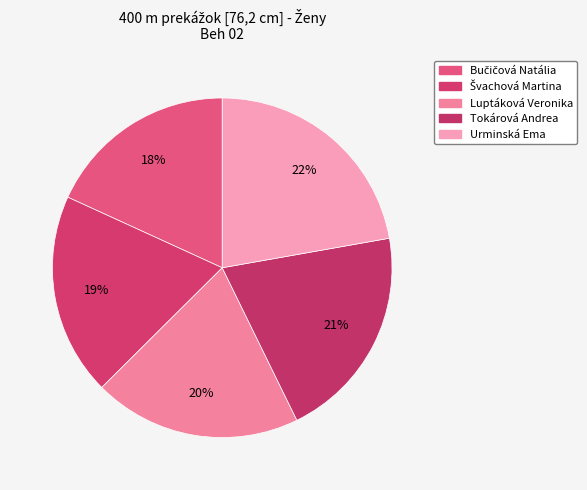

How many slices are in this pie chart?

5